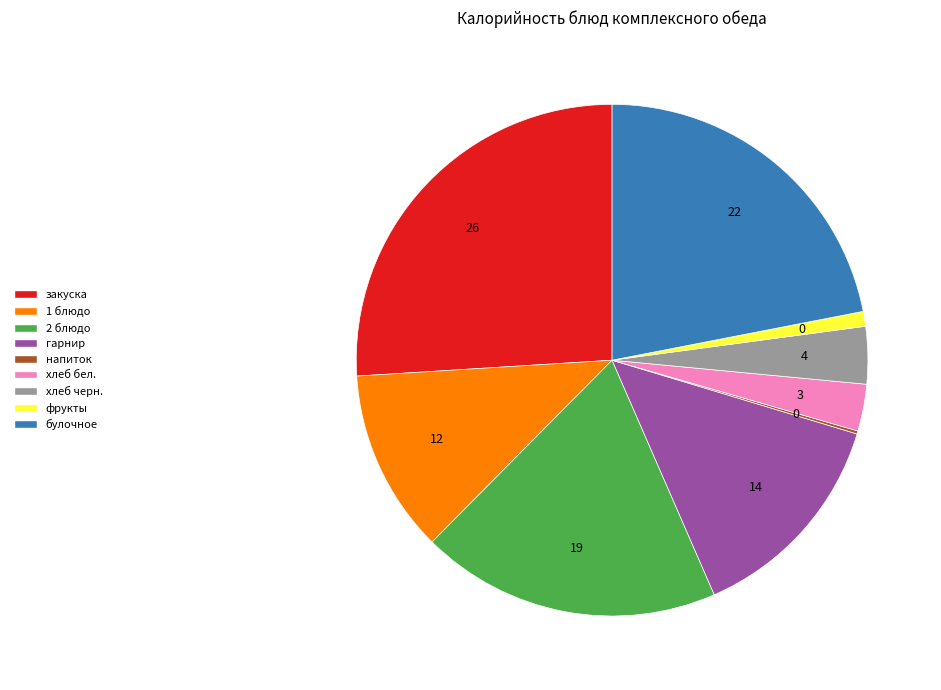

Is there a majority slice in this chart?

No